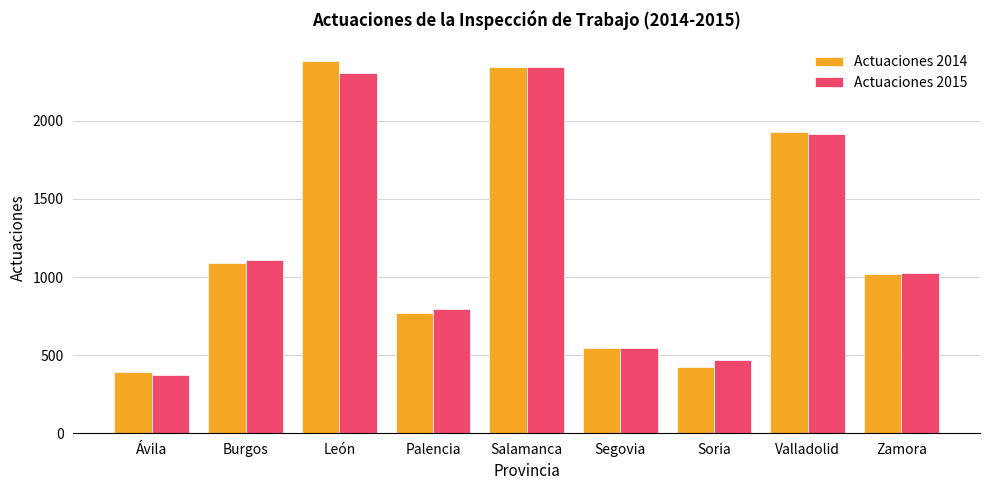

How many values in the Actuaciones 2014 series are below 1022?

4